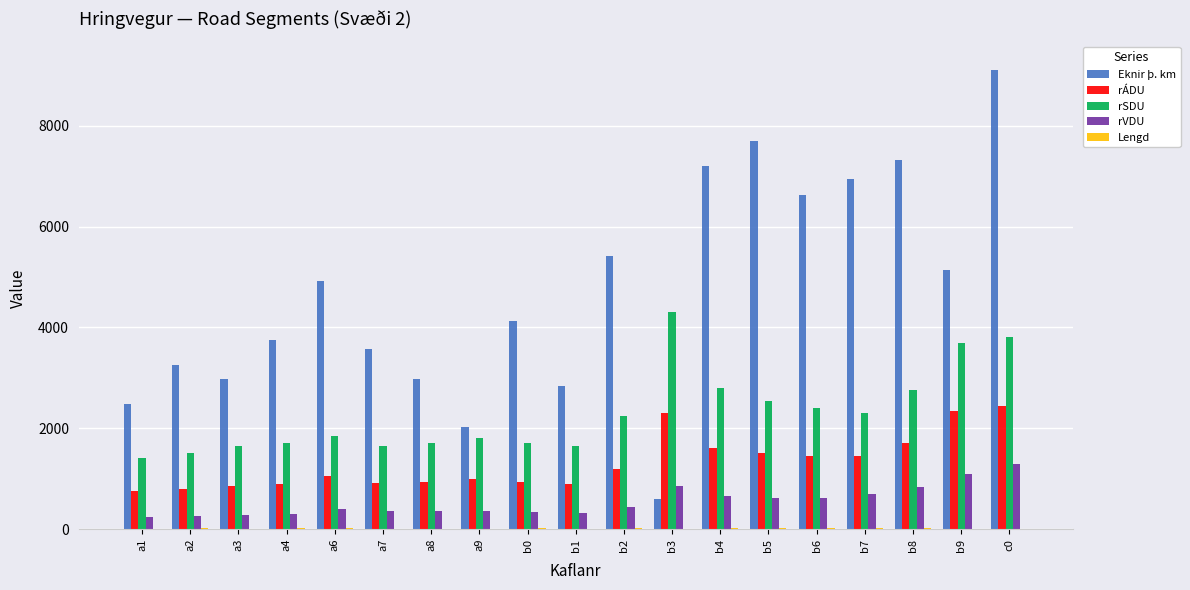

What is the greatest value displayed?

9108.0